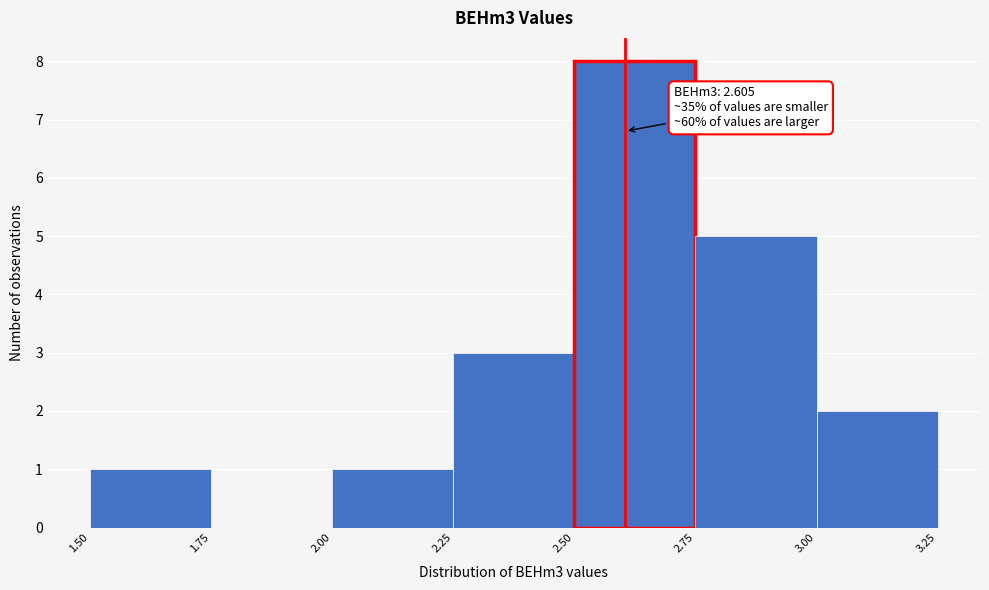

Over which range of the x-axis is the bar tallest?

2.50 to 2.75